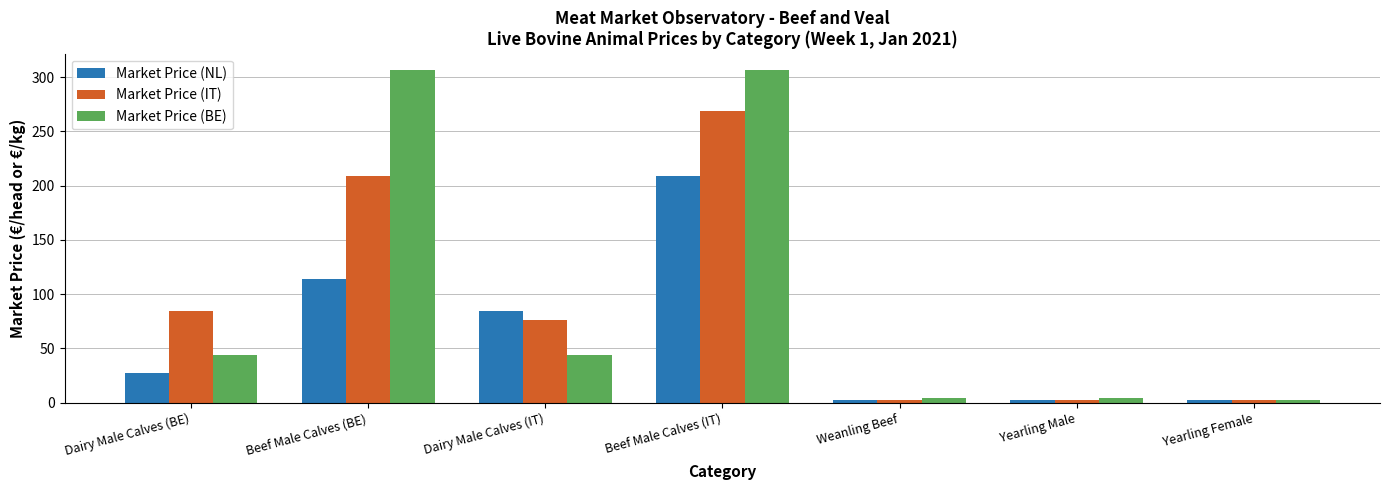

At which category is the sum across all series the highest?

Beef Male Calves (IT)